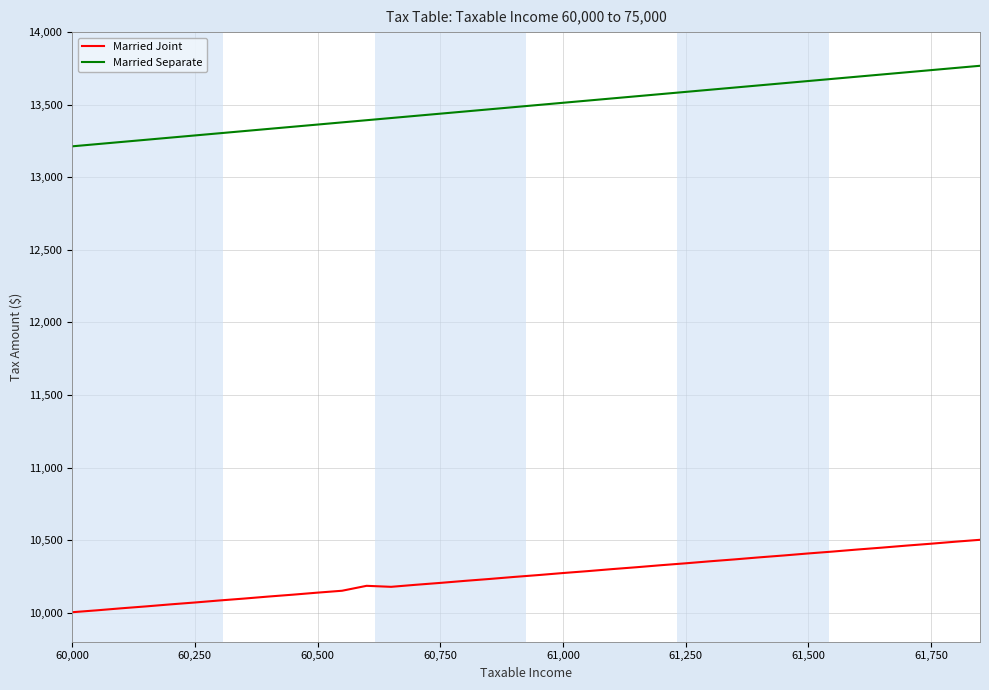

Rank the series by their average value, from lowest to highest.

Married Joint, Married Separate